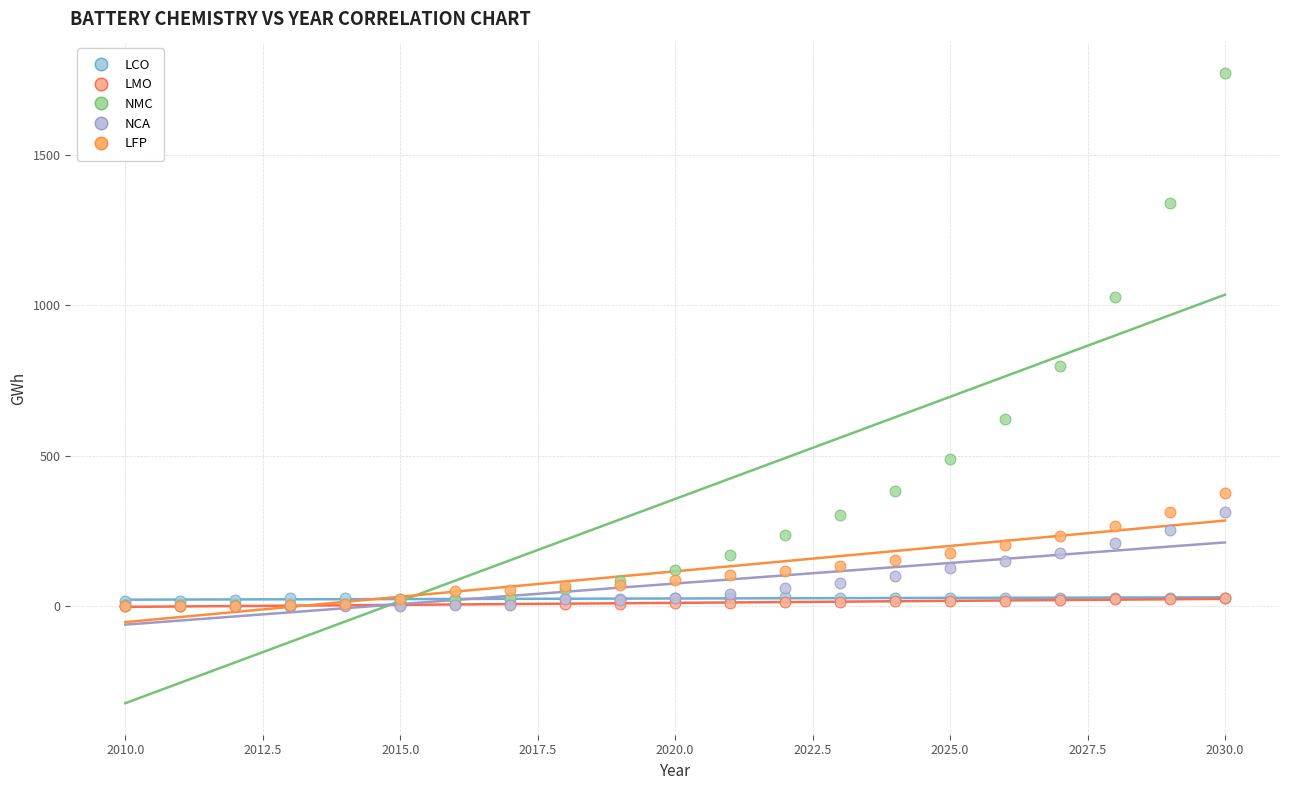

Across all series, what Y value is closest to 885?

799.4